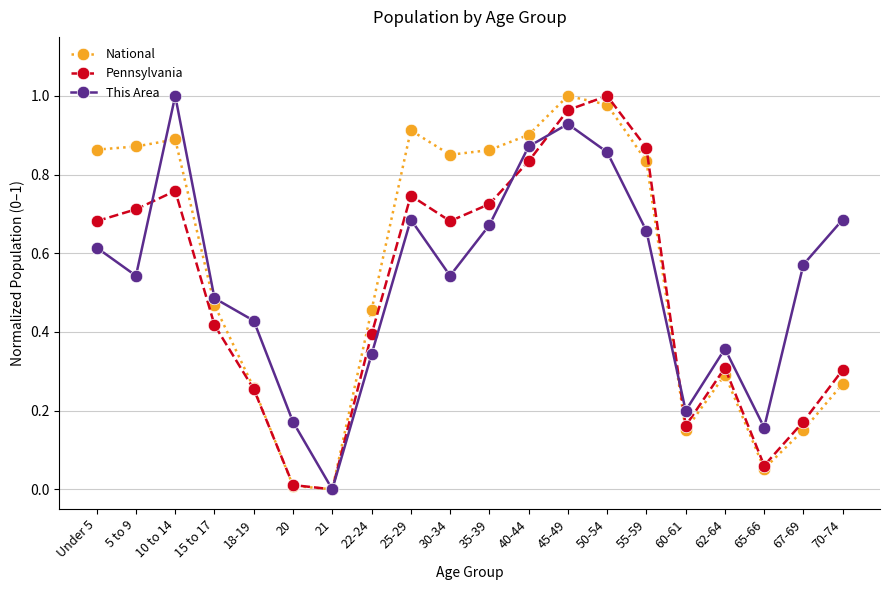

At which category does Pennsylvania reach its first local peak?

10 to 14